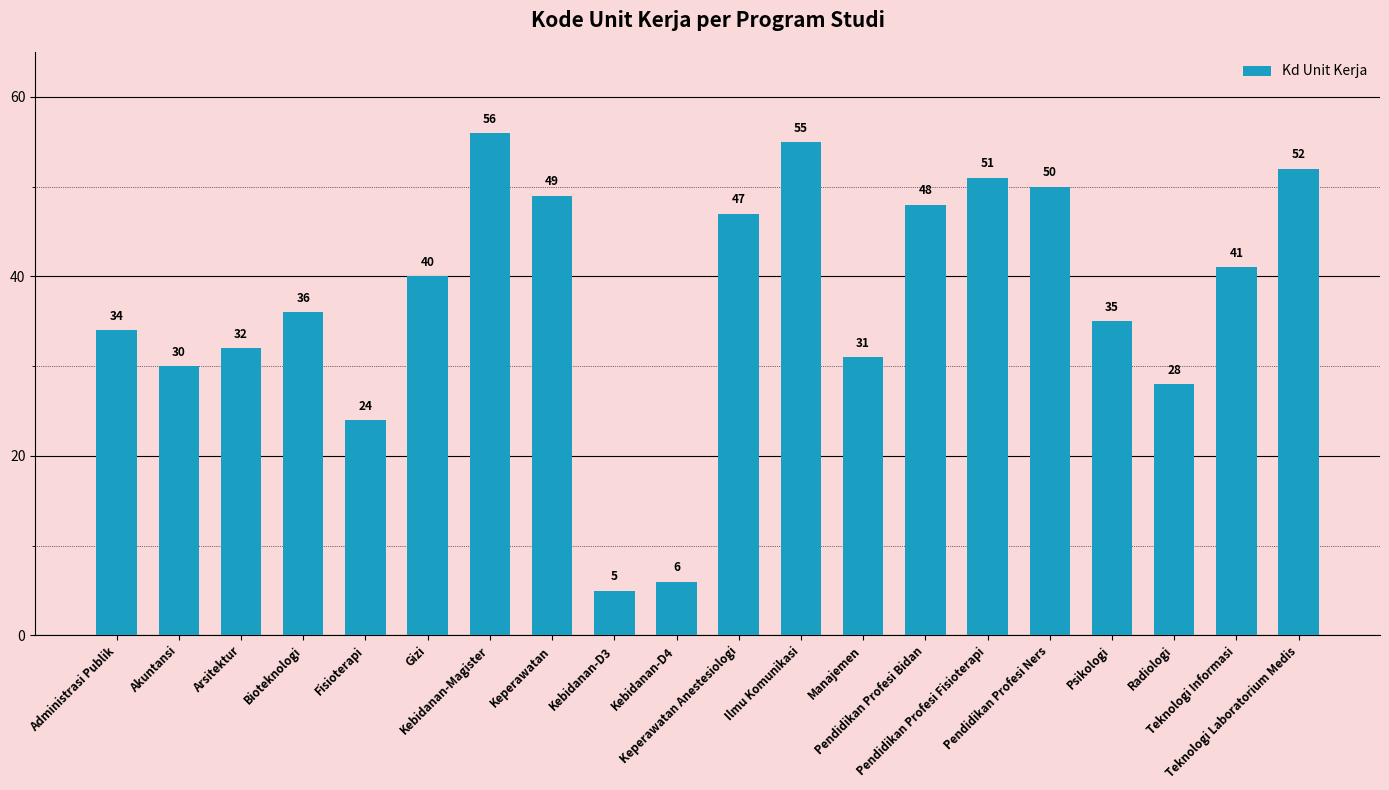

What is the label of the 2nd bar from the left?

Akuntansi